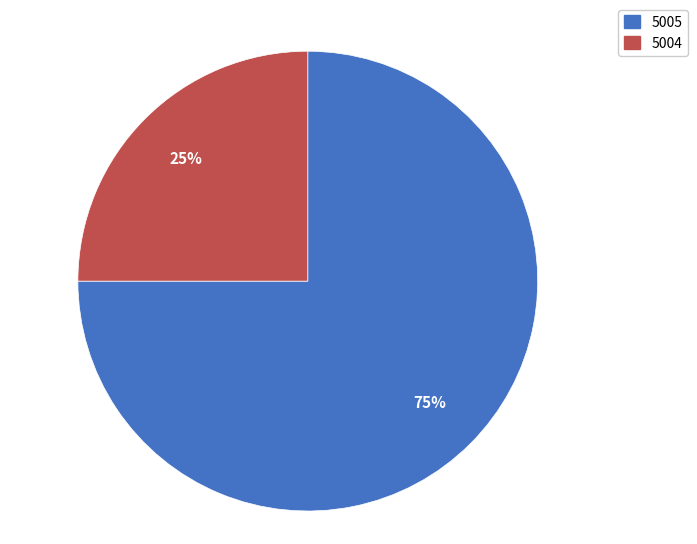

To the nearest percent, what is the average slice percentage?

50%